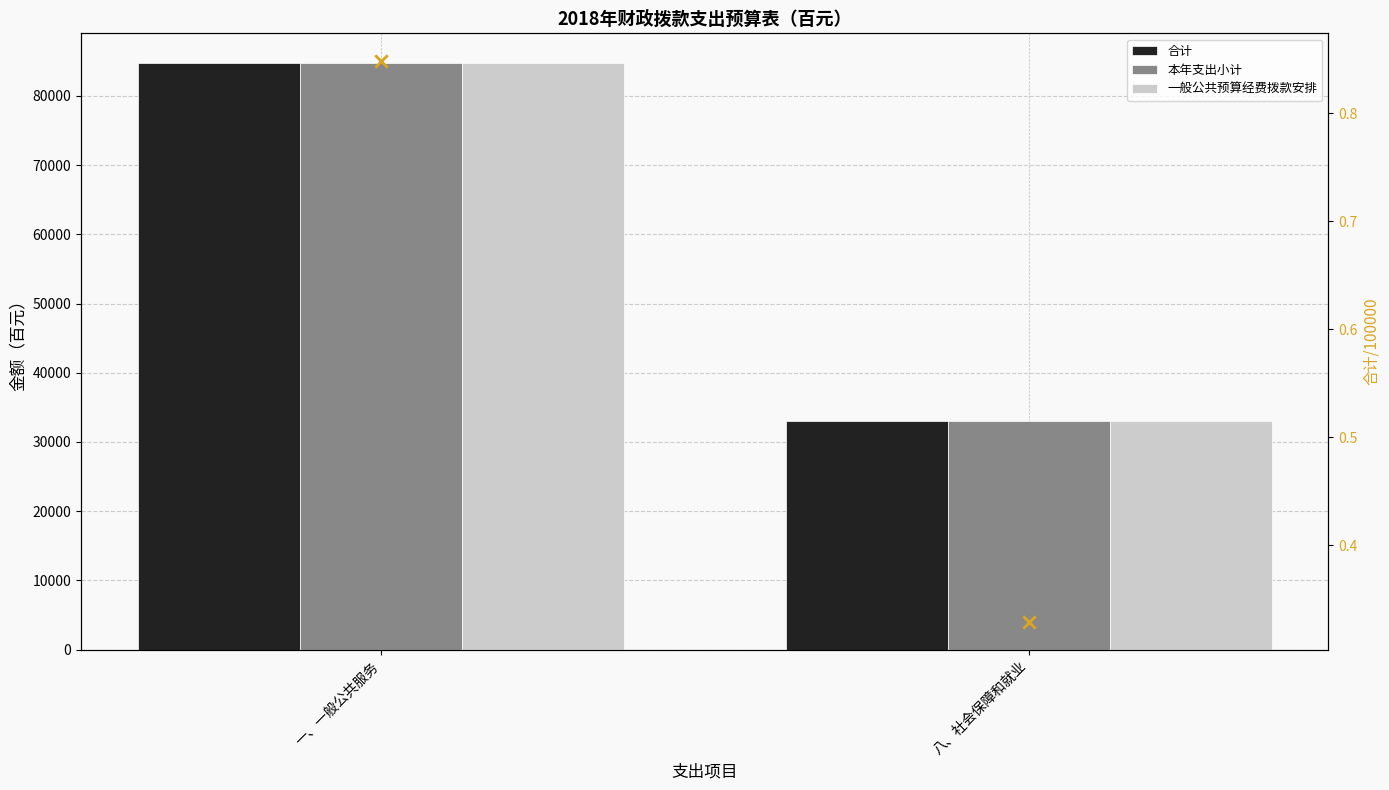

Which series has the largest total across all categories?

合计